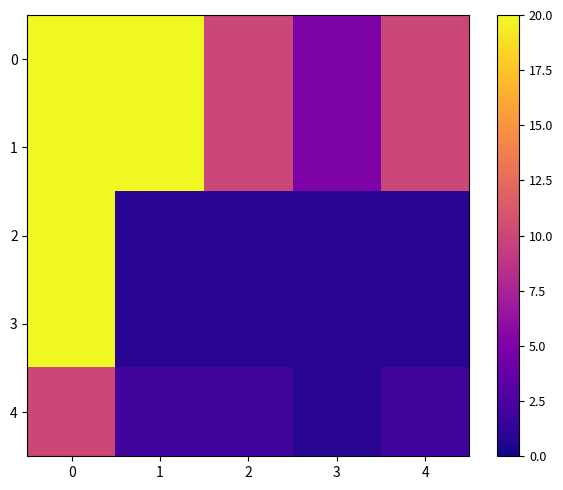

What is the total value across all series at 0?

90